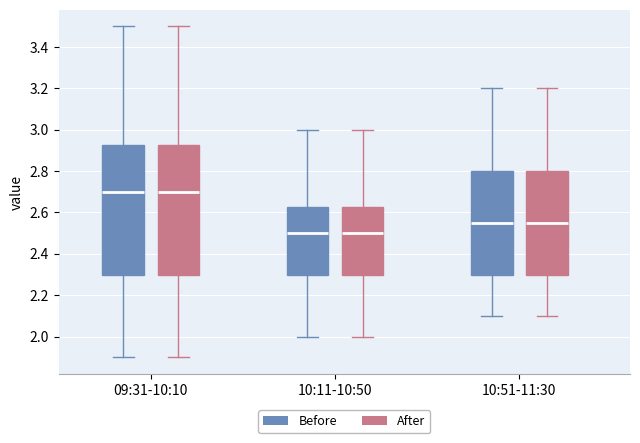

Reading left to right, read every box against the y-axis: the position of its median line, the range the box covers, and the ends of its whiskers. The values are not printed on the chart, so give them approximately, as read against the axis.

09:31-10:10 (Before): median 2.70, box 2.30 to 2.92, whiskers 1.90 to 3.50
09:31-10:10 (After): median 2.70, box 2.30 to 2.92, whiskers 1.90 to 3.50
10:11-10:50 (Before): median 2.50, box 2.30 to 2.62, whiskers 2.00 to 3.00
10:11-10:50 (After): median 2.50, box 2.30 to 2.62, whiskers 2.00 to 3.00
10:51-11:30 (Before): median 2.56, box 2.30 to 2.80, whiskers 2.10 to 3.20
10:51-11:30 (After): median 2.56, box 2.30 to 2.80, whiskers 2.10 to 3.20